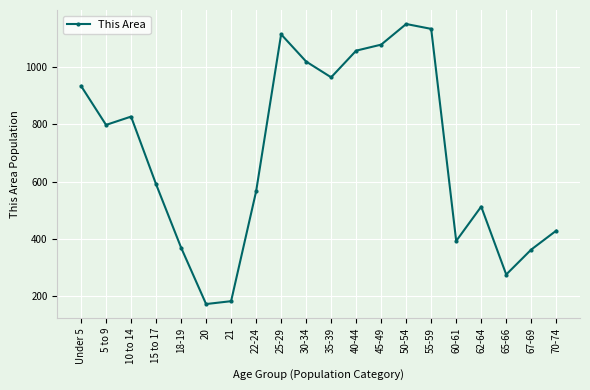

At which category does the data reach its first local valley?

5 to 9